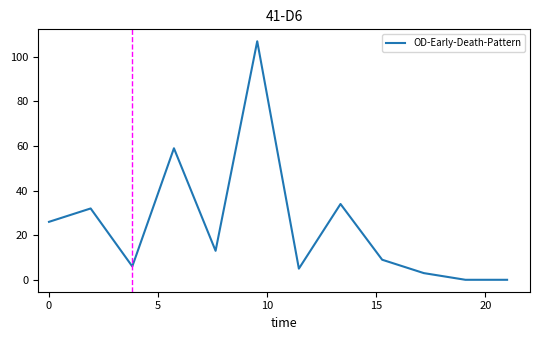

What is the difference between the second highest and second lowest values?

59